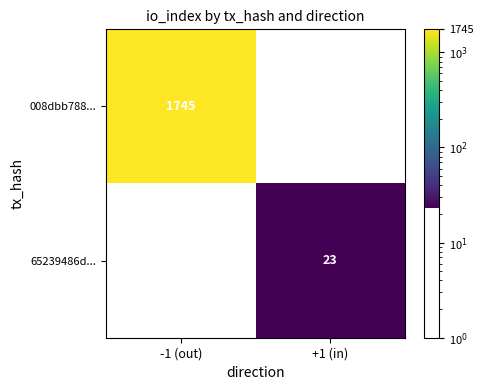

How many categories are shown in the chart?

2